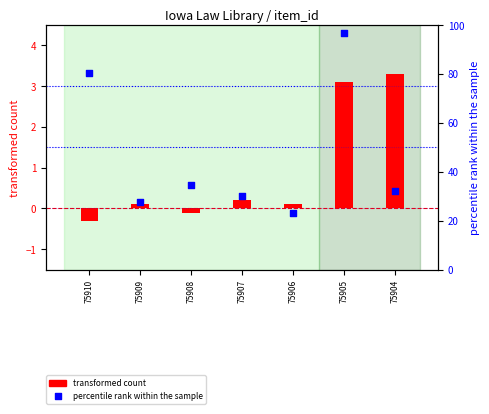

At how many categories does at least one series exceed 18?

7